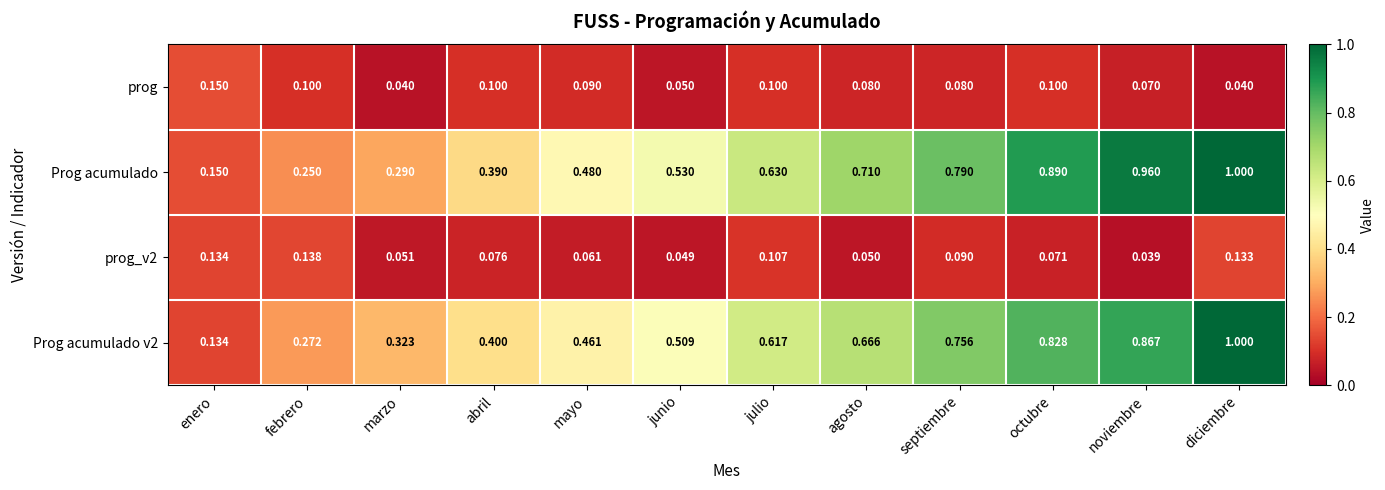

List the labels in order of Prog acumulado v2 value, smallest first.

enero, febrero, marzo, abril, mayo, junio, julio, agosto, septiembre, octubre, noviembre, diciembre